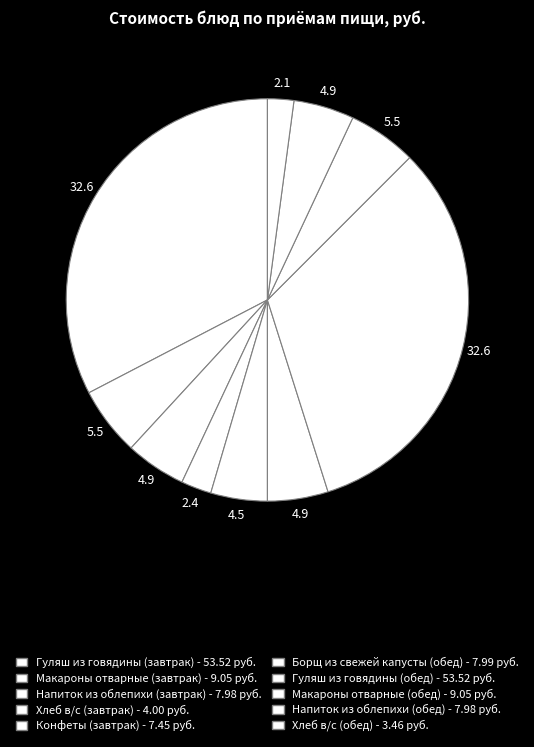

What percentage is the Хлеб в/с (обед) slice, to the nearest percent?

2%